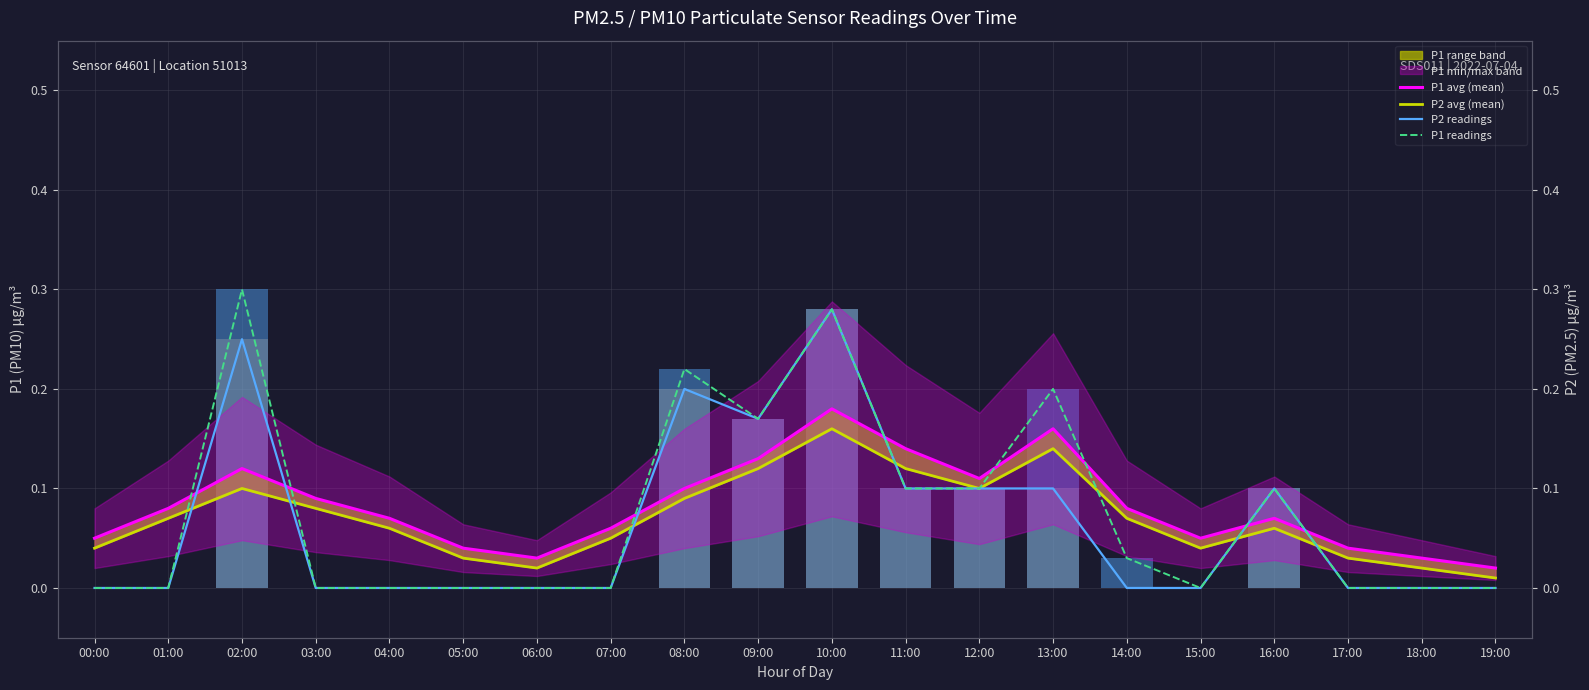

Is the value of P1 avg (mean) at 08:00 greater than the value of P2 avg (mean) at 04:00?

Yes